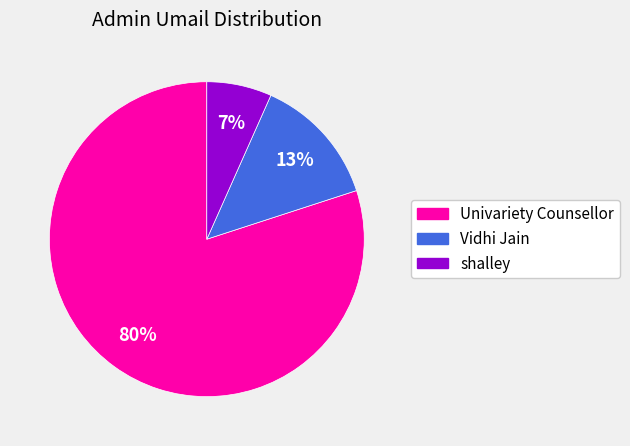

What is the majority slice?

Univariety Counsellor